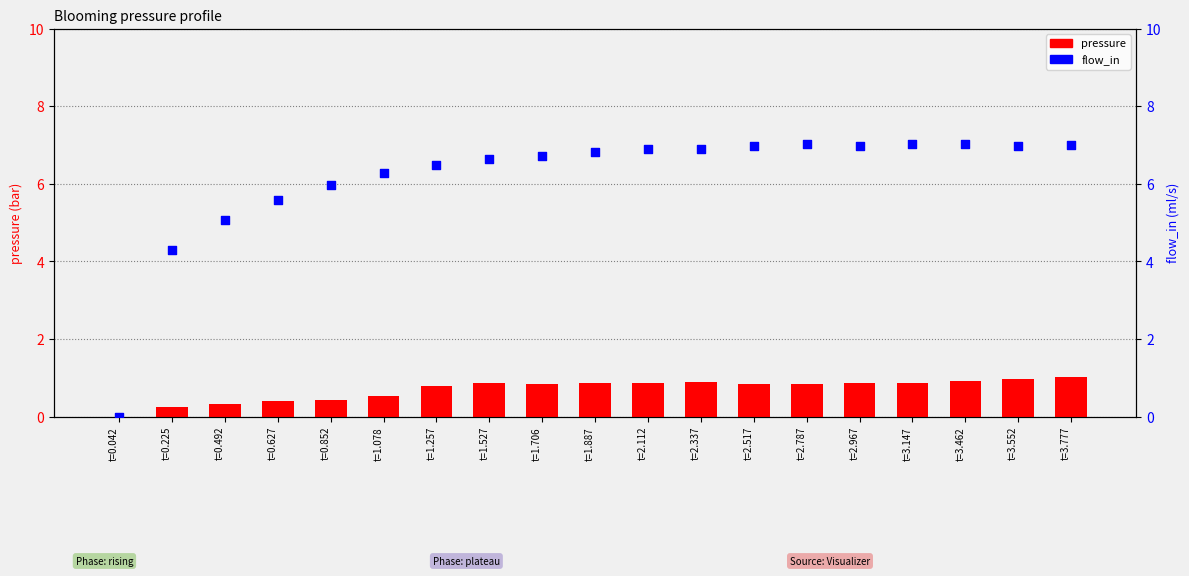

What is the total value across all series at t=2.967?

7.9